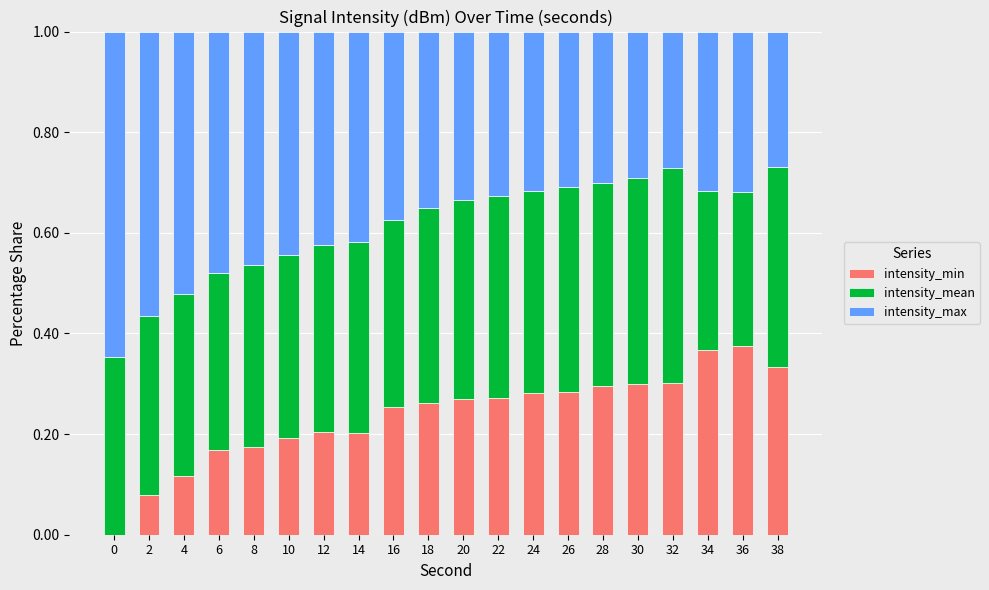

What is the total value across all series at 36?

1.0